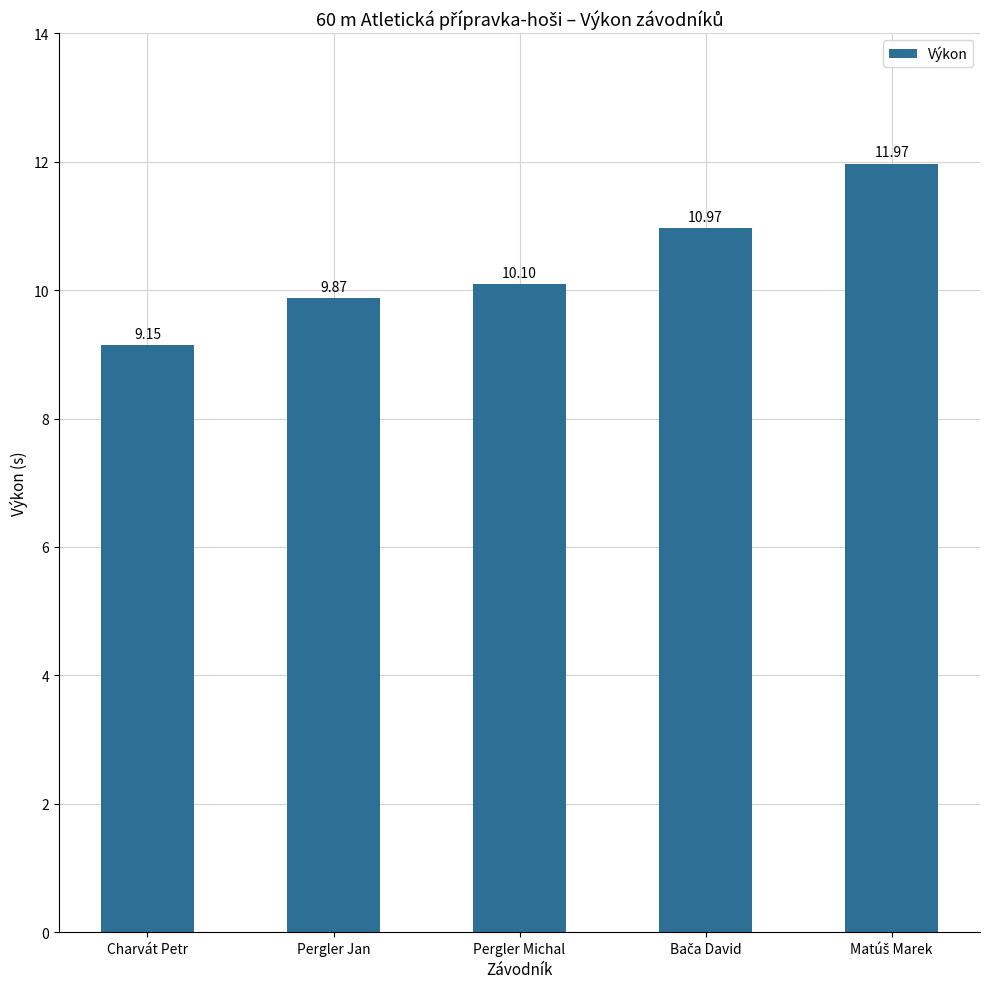

Where is the data nearest to the value 10?

Pergler Michal